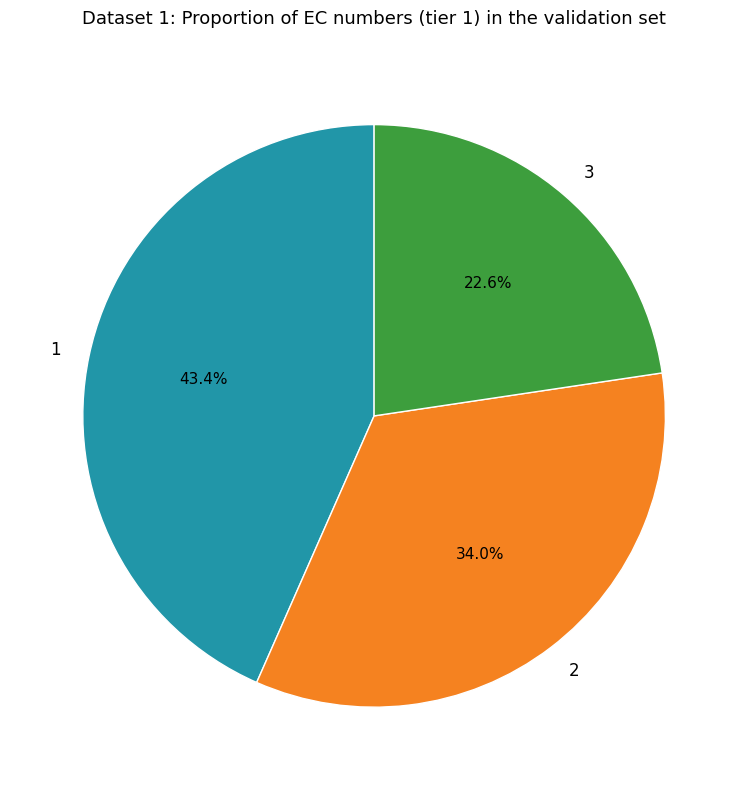

Approximately how many times larger is the value at 2 compared to 3?

1.5